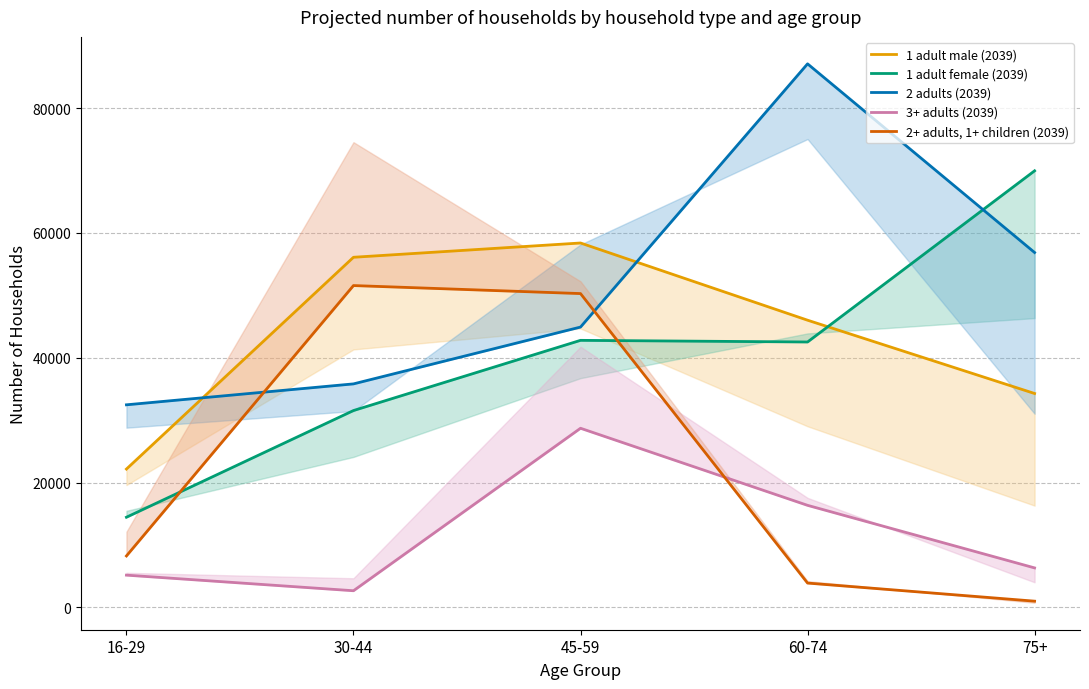

The value of 3+ adults (2039) at 75+ is 6323. True or false?

True